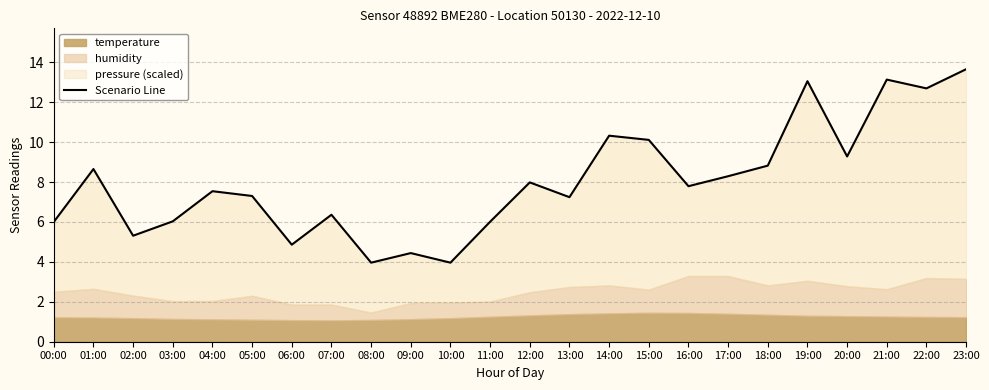

The chart shows a value of 13.7 at 23:00. True or false?

True